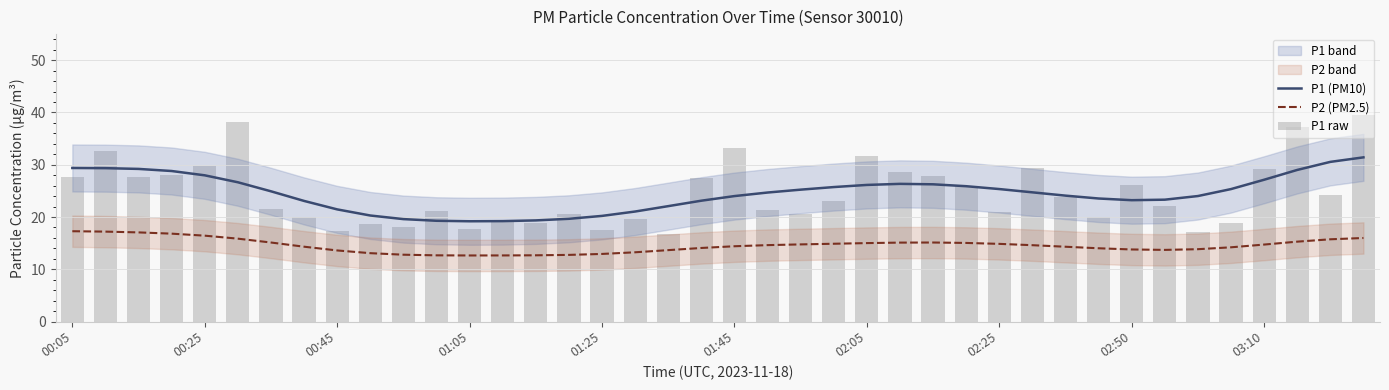

True or false: P2 (PM2.5) has a value of 9.8 at 37.

False